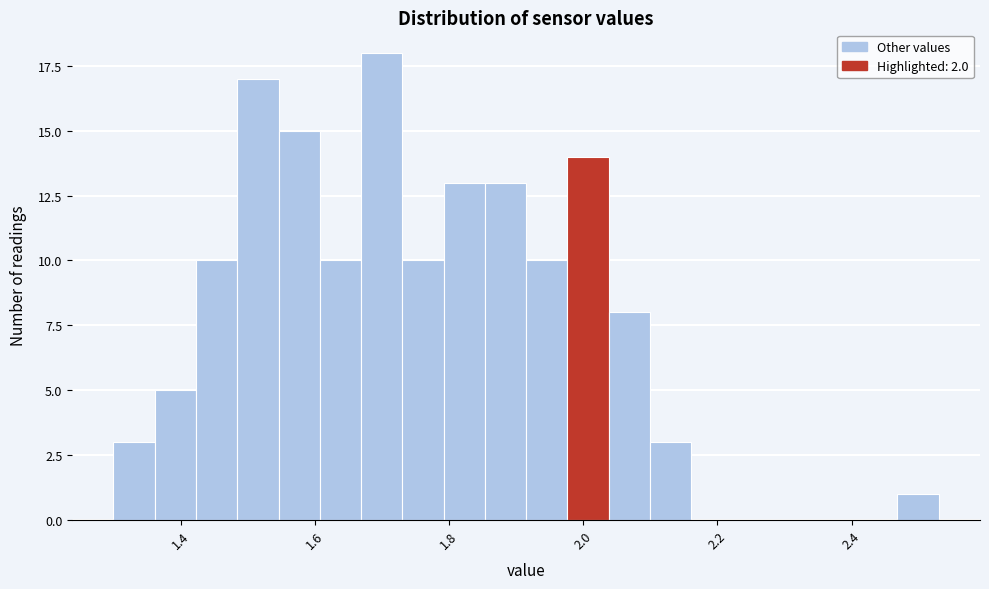

Around what value on the x-axis is the tallest bar? Give the approximate position of its centre, as read against the axis.

1.70